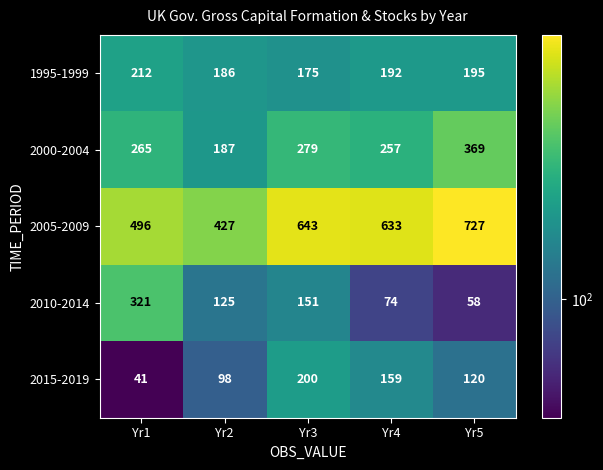

What is the total value across all series at Yr5?

1469